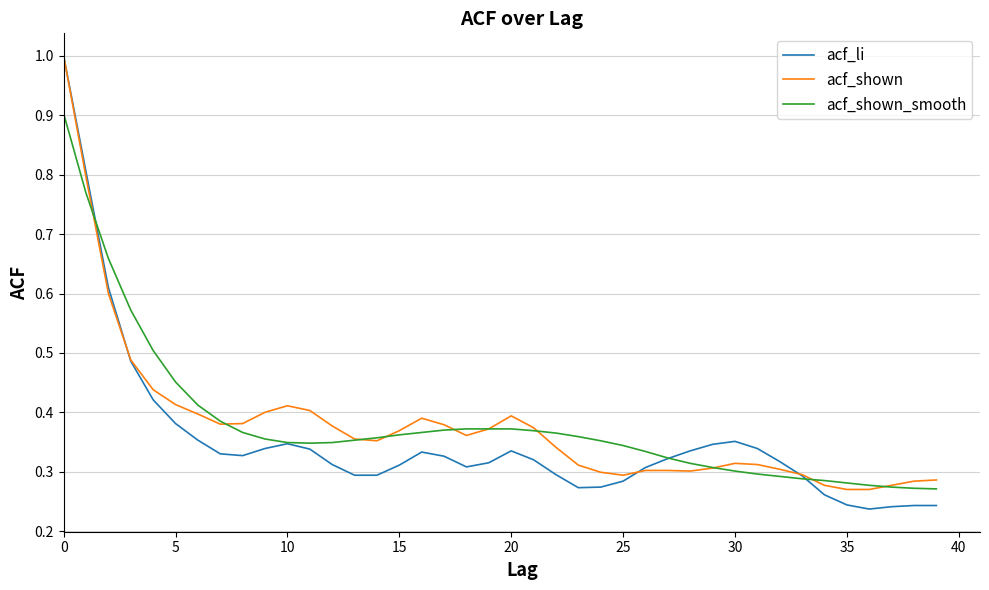

What is the maximum value for acf_li?

1.0